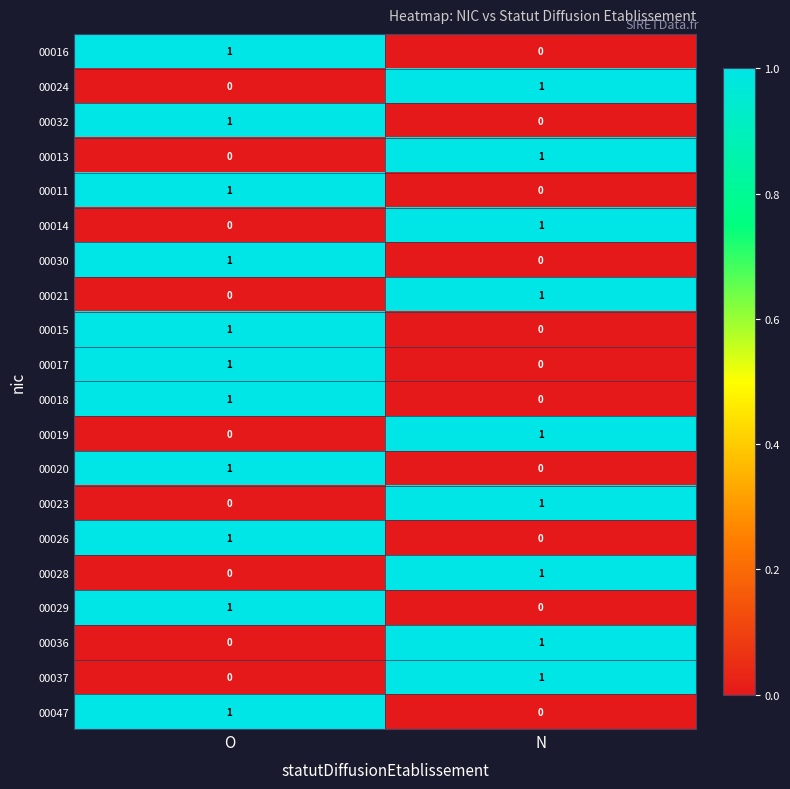

What is the total value across all series at O?

11